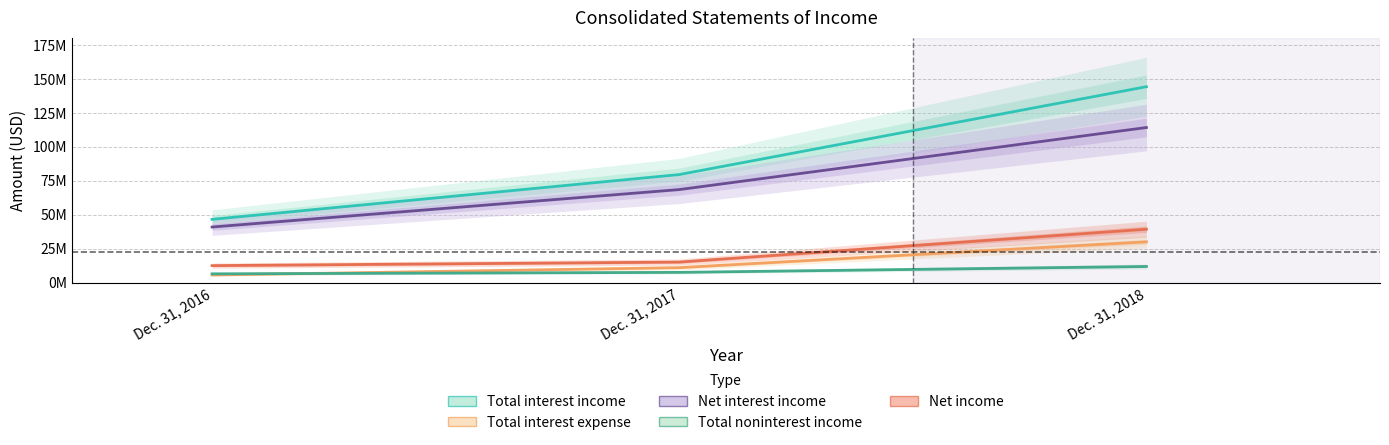

Which label corresponds to the largest value in the chart?

Dec. 31, 2018